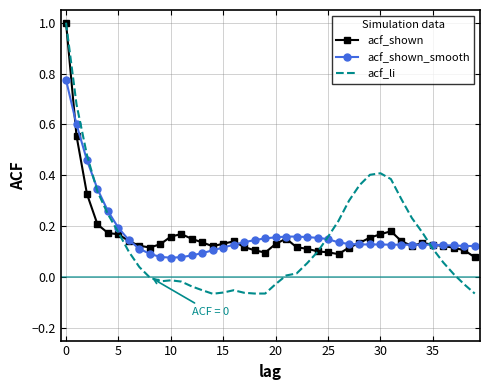

Which series has the largest range (max minus min)?

acf_li